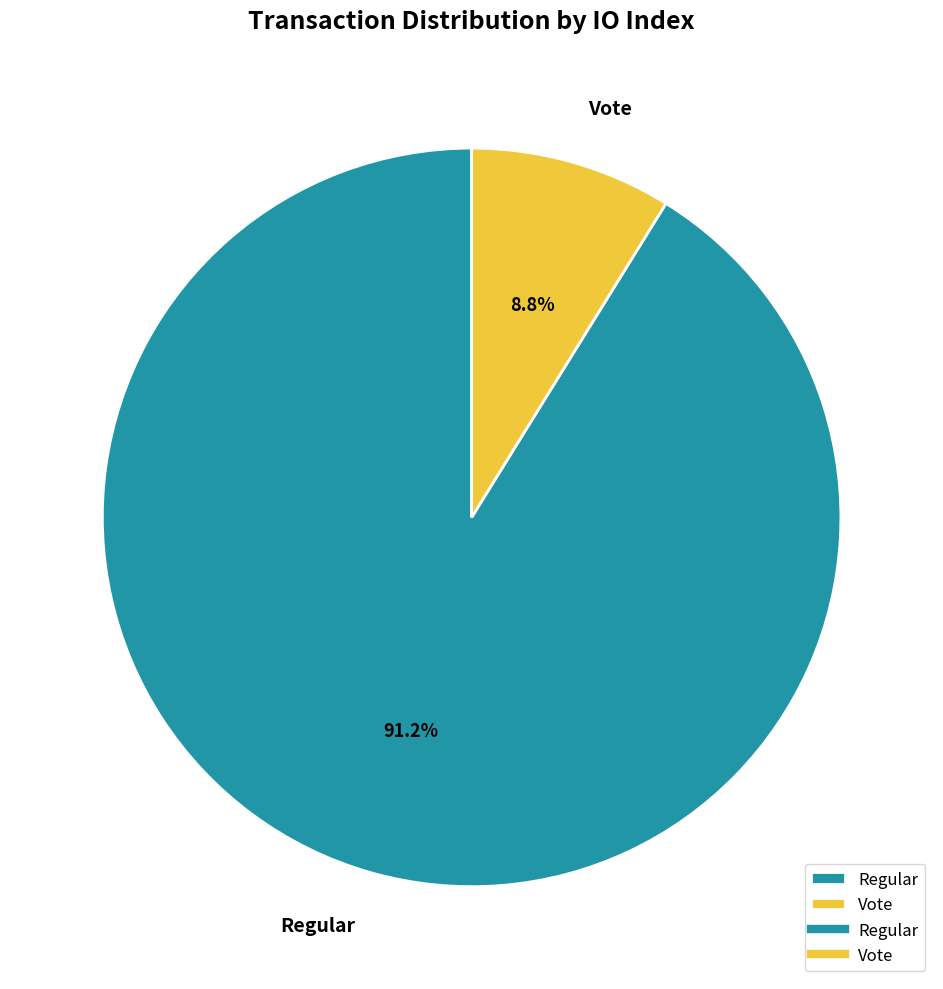

To the nearest percent, what is the average slice percentage?

50%